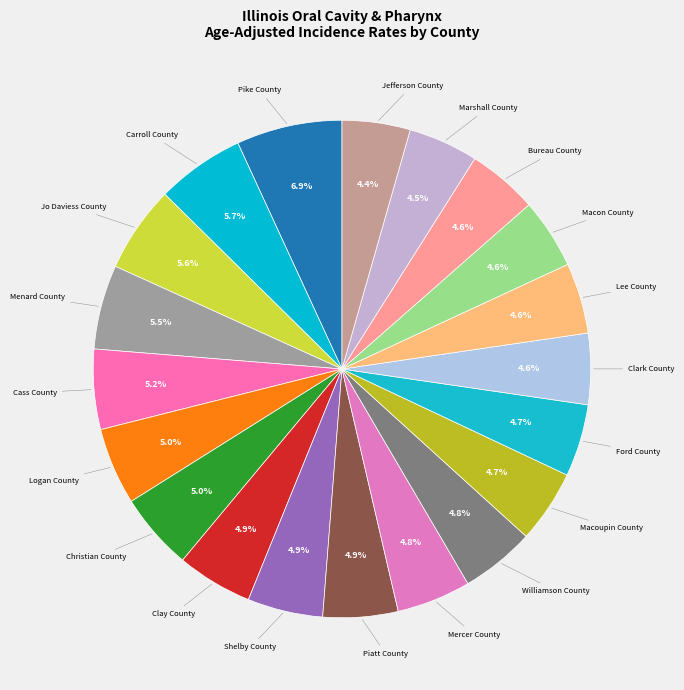

What percentage is NOT represented by Bureau County?

95.4%